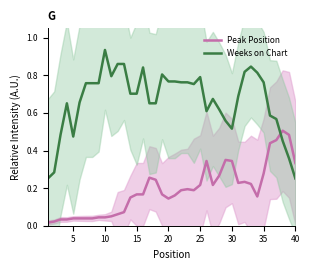

Does the chart display data point markers on the line(s)?

No